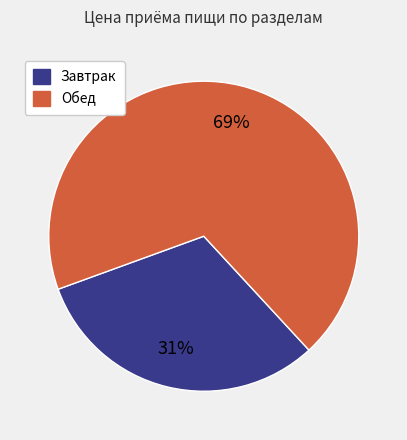

What is the largest slice in the pie chart?

Обед